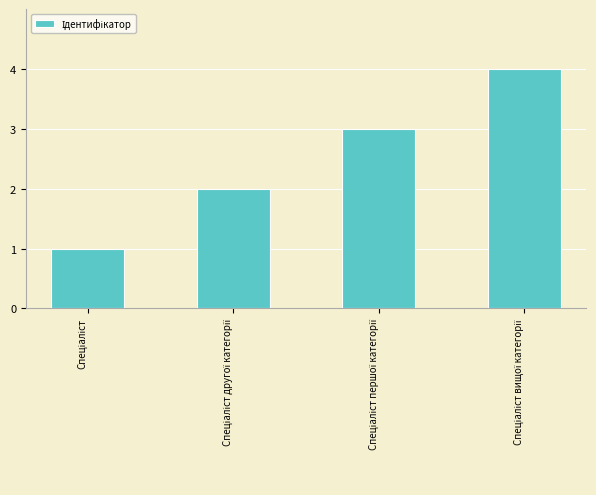

What is the sum of all values?

10